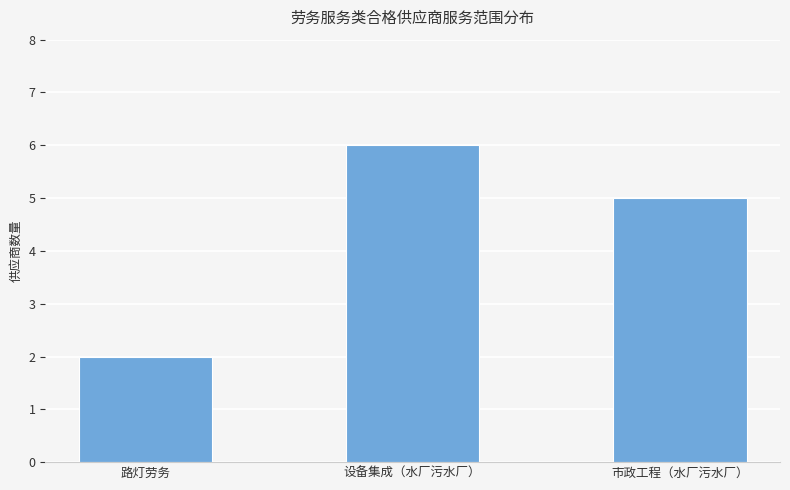

Does the chart contain any negative values?

No